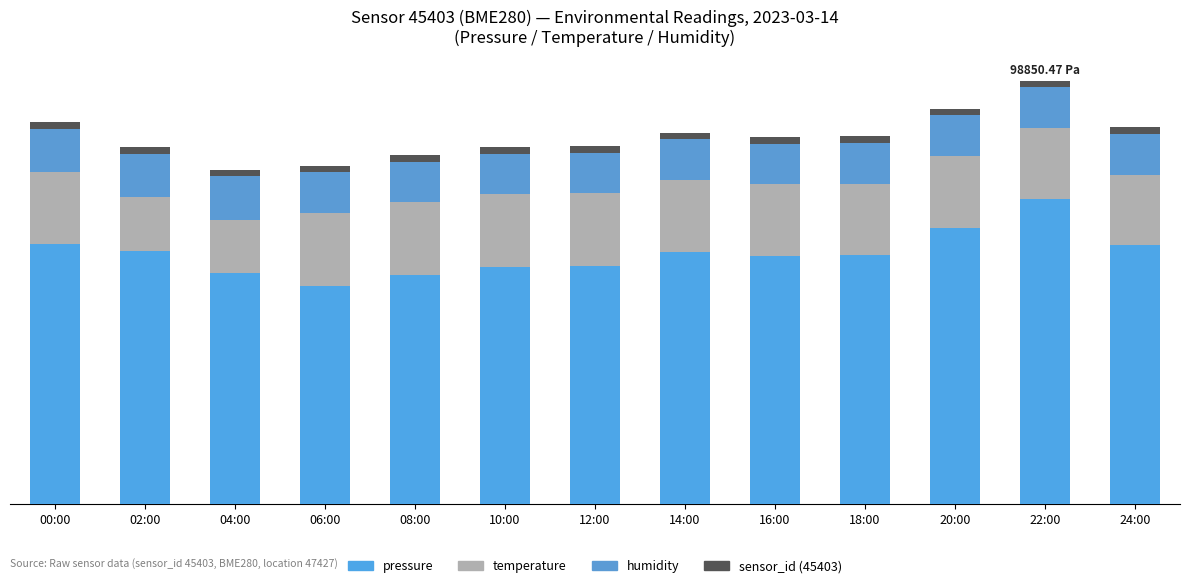

At how many categories does at least one series exceed 36?

13